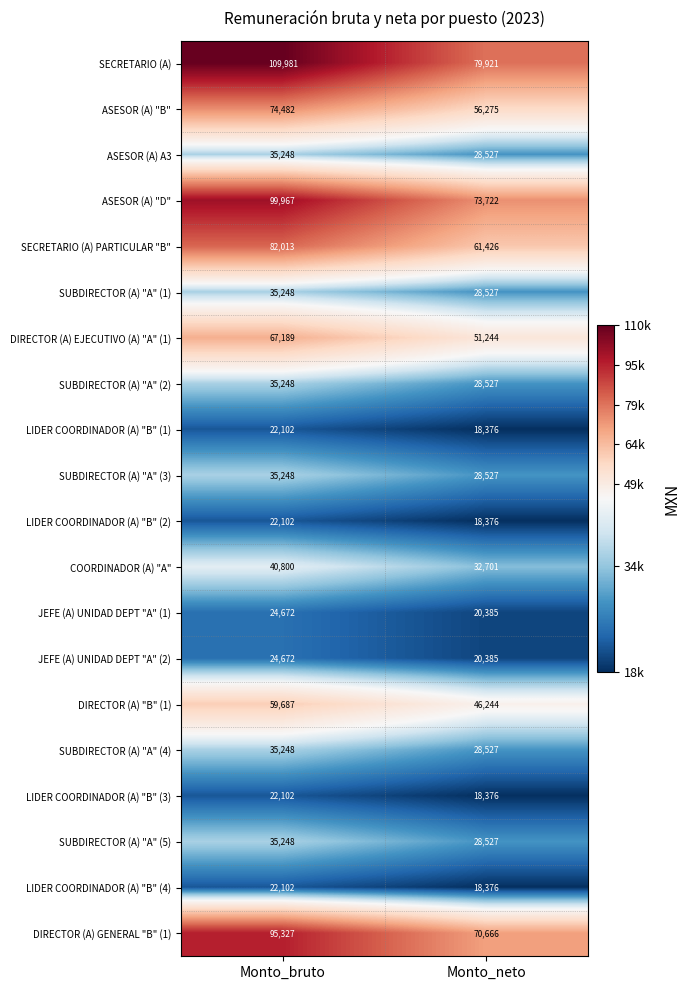

Which series changed the most between Monto_bruto and Monto_neto?

SECRETARIO (A)